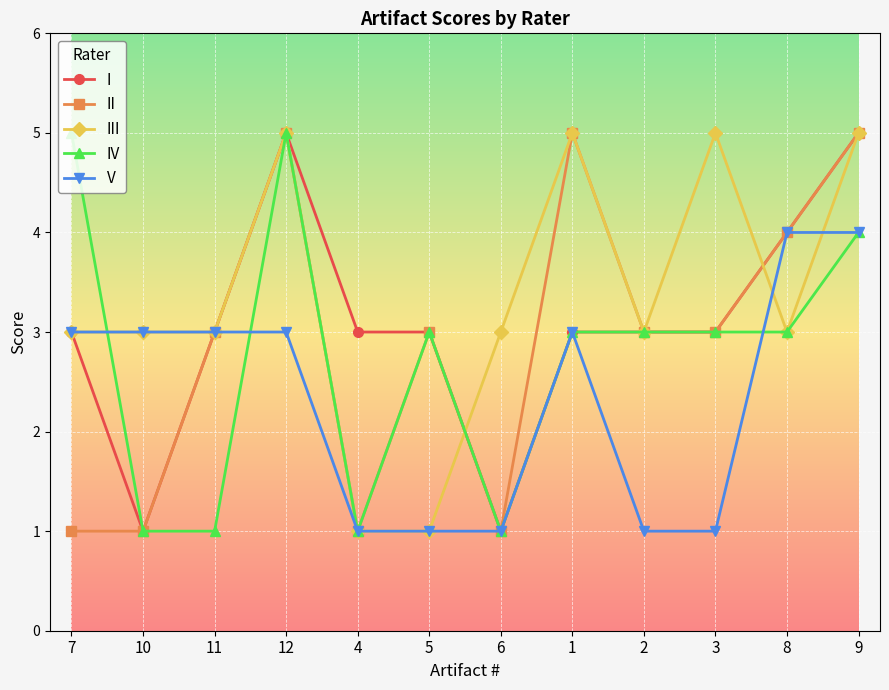

Between which two adjacent categories do IV and V first intersect?

7 and 10